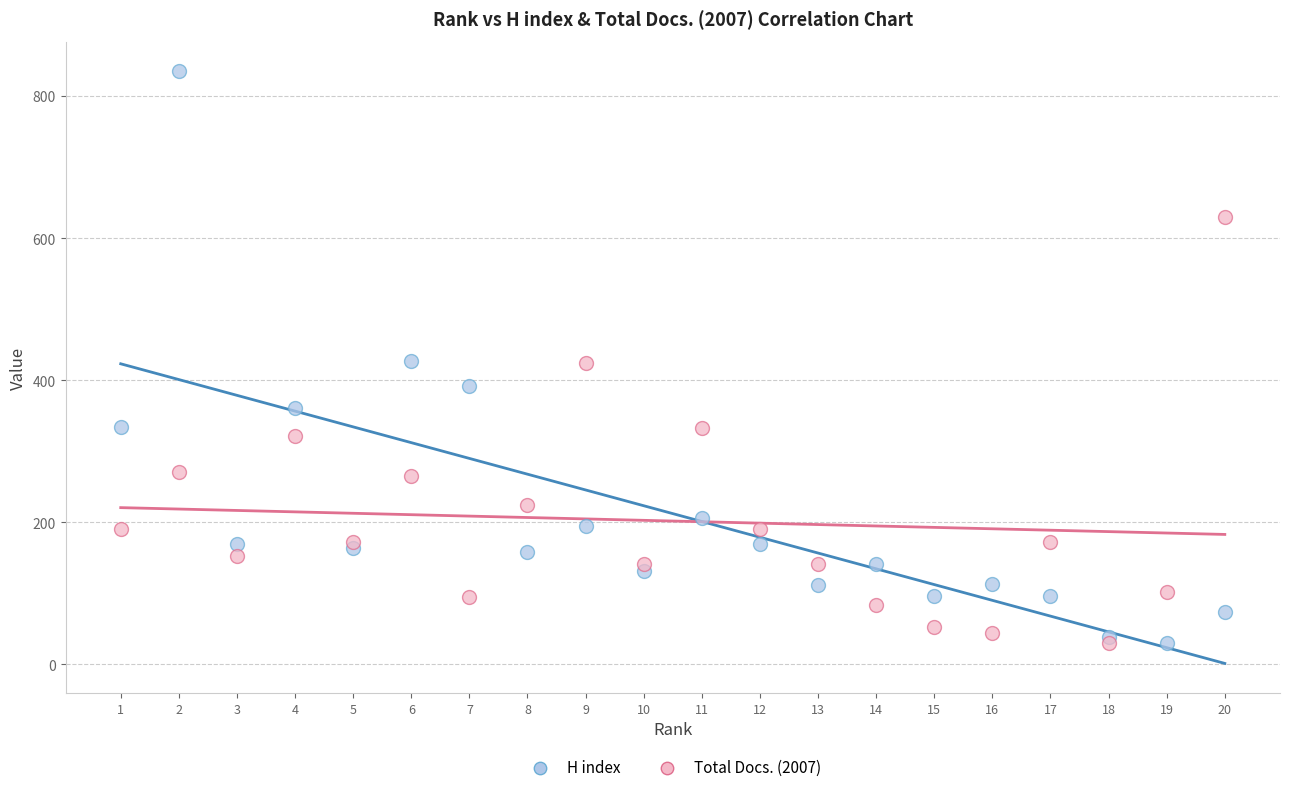

What are all the series names shown in the legend?

H index, Total Docs. (2007)